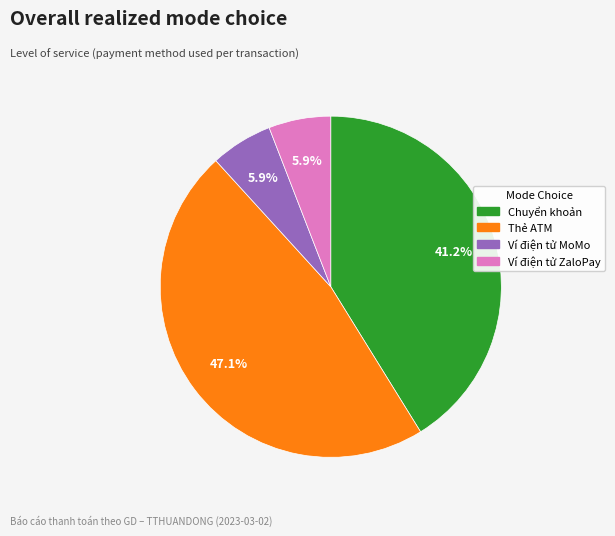

Which category has the biggest portion of the pie?

Thẻ ATM